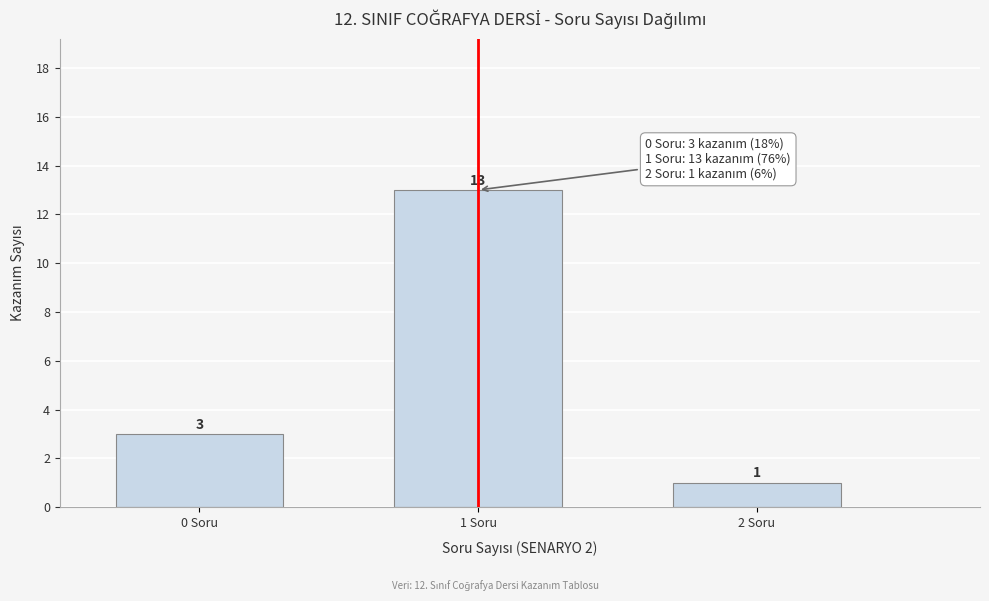

Reading left to right, what are all the values shown in this chart?

3	13	1